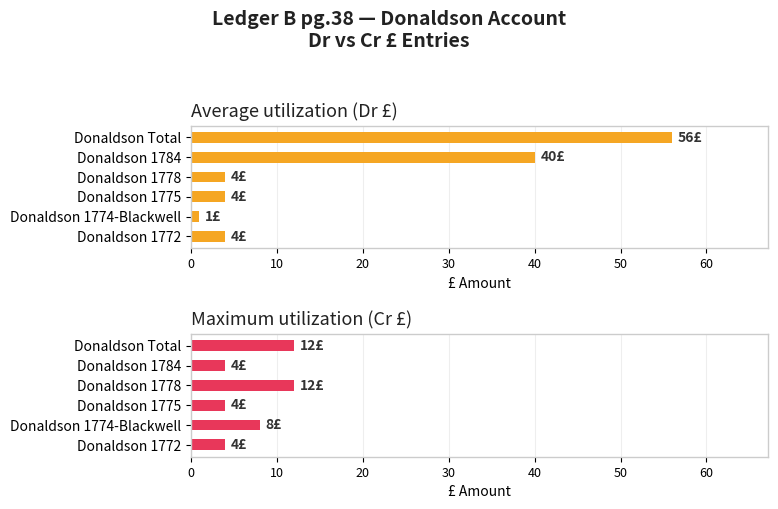

What is the difference between the maximum and minimum values in the Maximum utilization (Cr £) series?

8